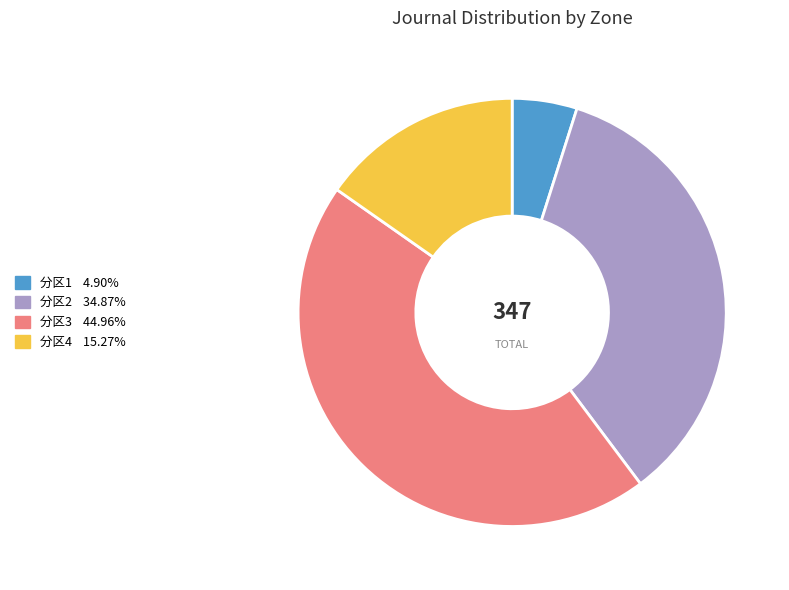

How many slices are in this pie chart?

4